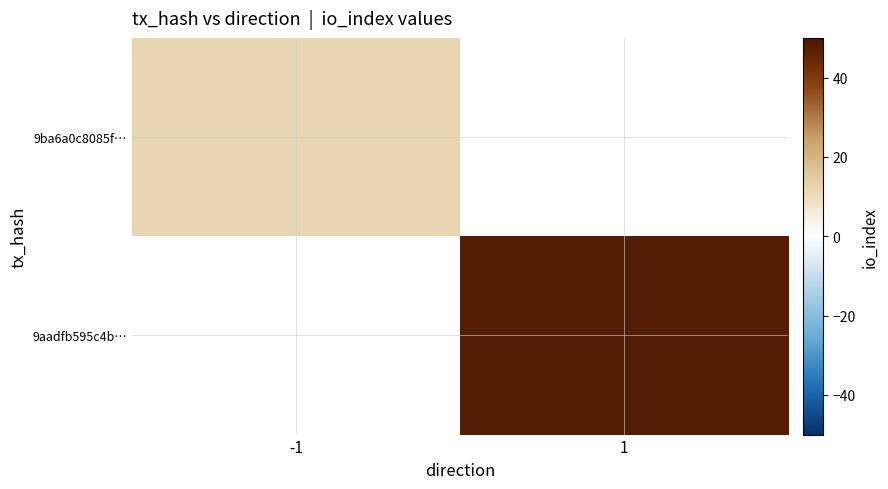

Which category has the lowest value in the 9aadfb595c4b… series?

-1